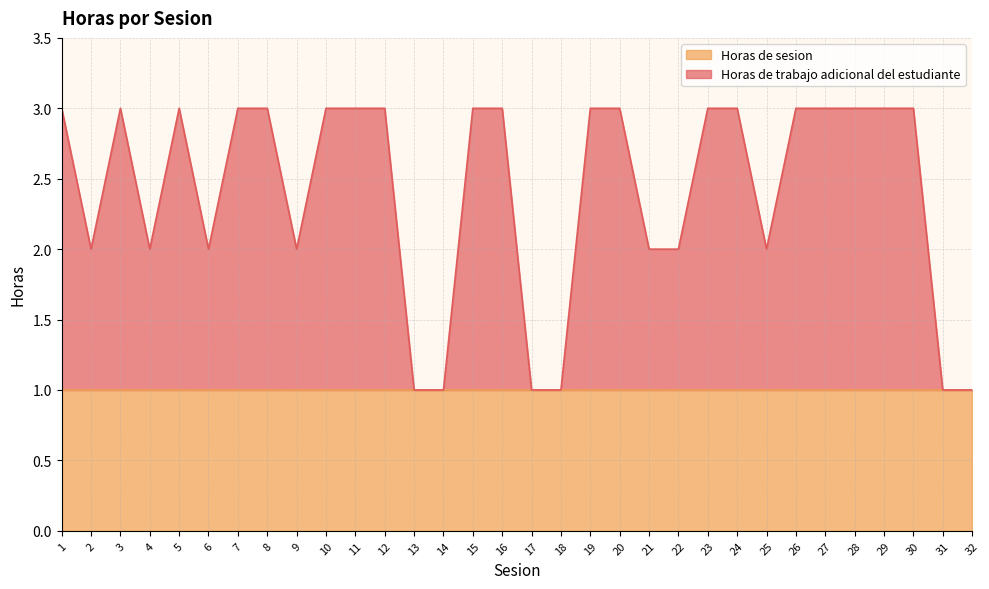

The chart shows a value of 1 at 30. True or false?

False